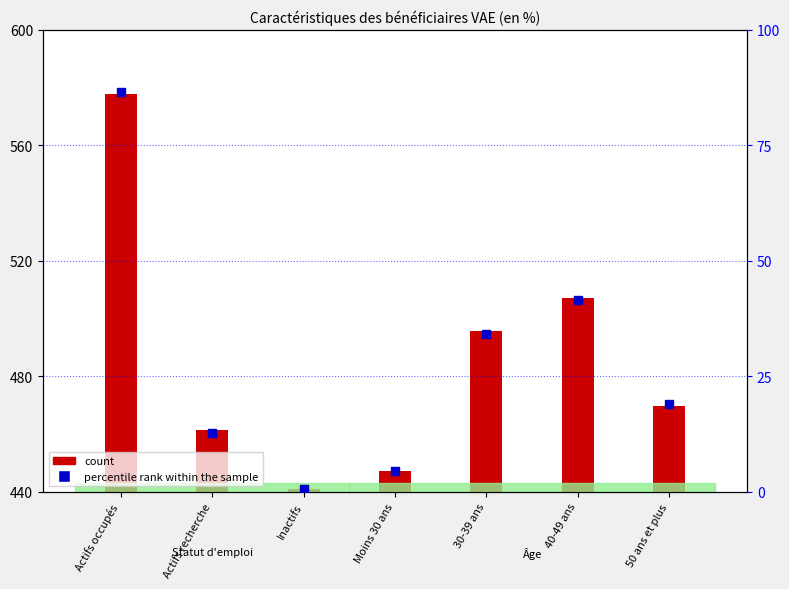

Between 50 ans et plus and Moins 30 ans, which is larger?

50 ans et plus